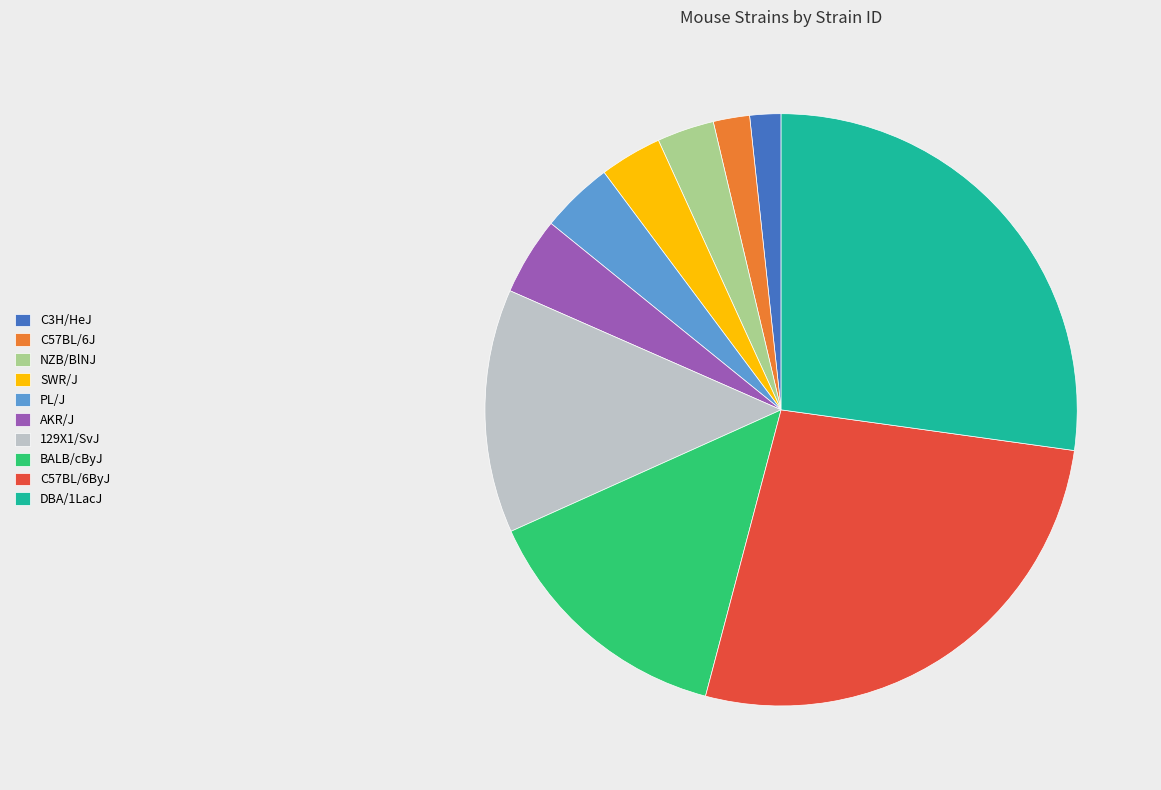

Which has a higher value, C3H/HeJ or NZB/BlNJ?

NZB/BlNJ